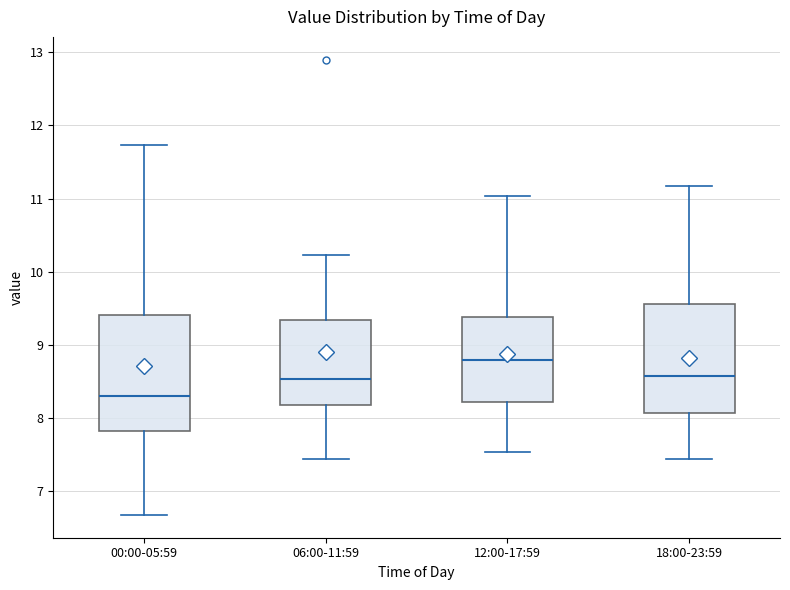

Which box's median line is the highest?

12:00-17:59